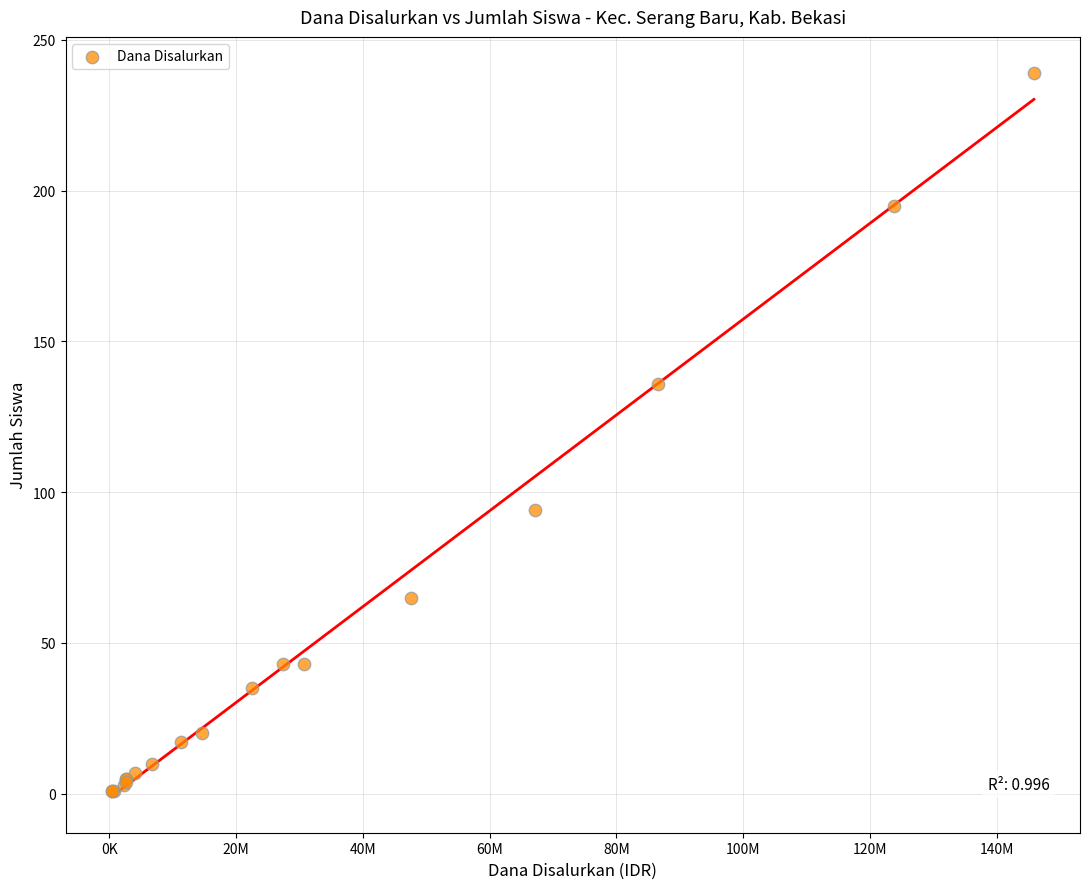

What Y value in the scatter plot is closest to 120?

136